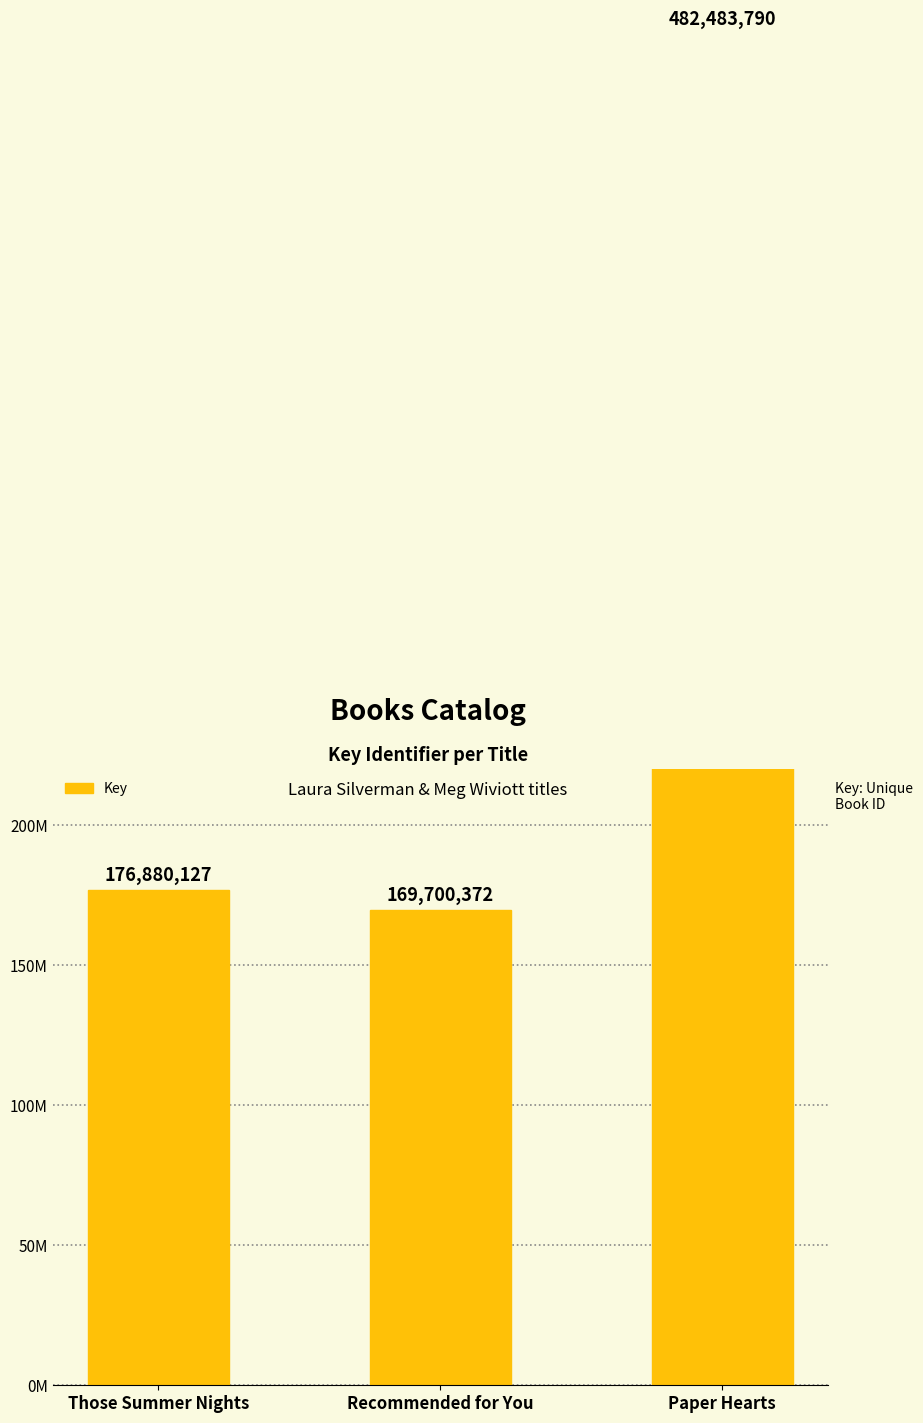

What is the difference between the maximum and minimum values?

312783418